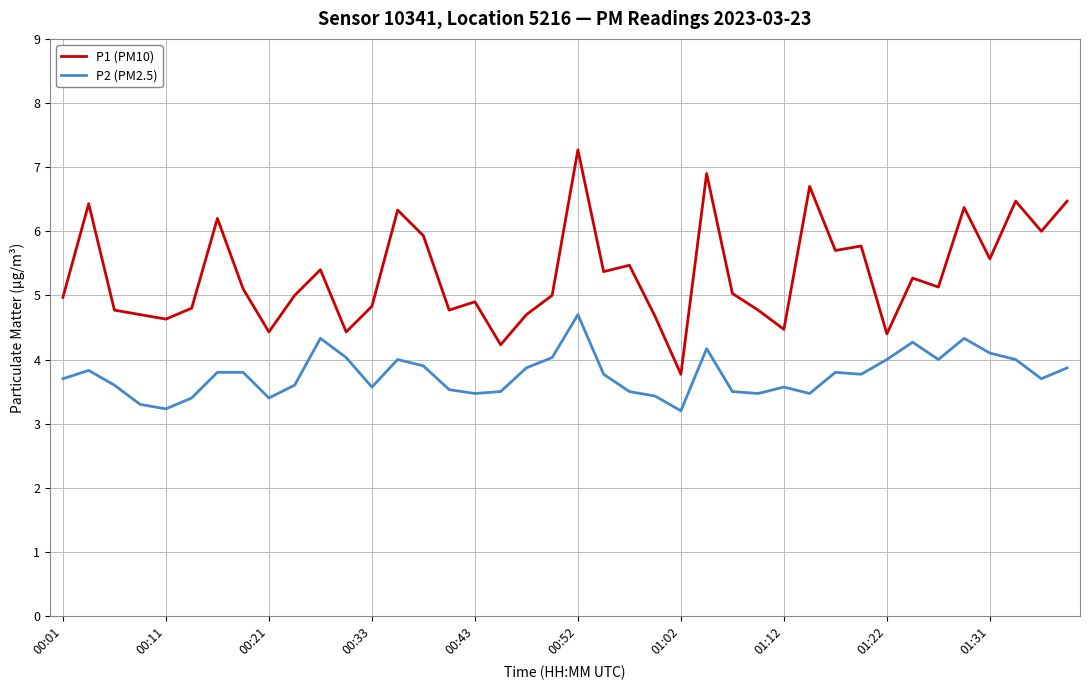

List the series in order of their peak value, highest first.

P1 (PM10), P2 (PM2.5)